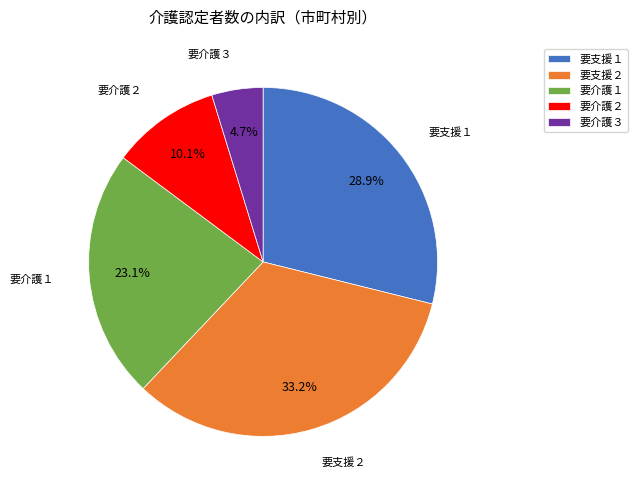

How many segments does this pie chart have?

5